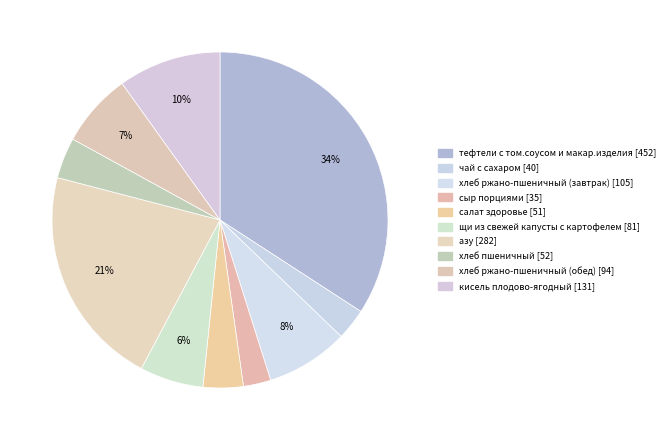

Count the number of slices in the pie.

10